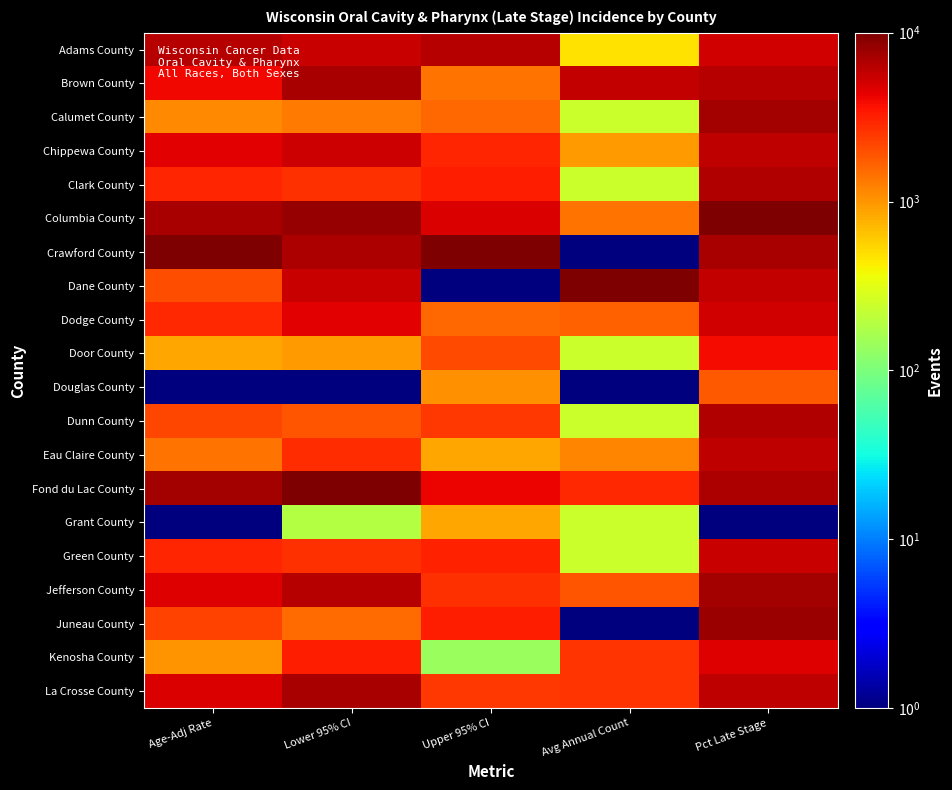

Between Age-Adj Rate and Avg Annual Count, which series saw the biggest shift?

Crawford County